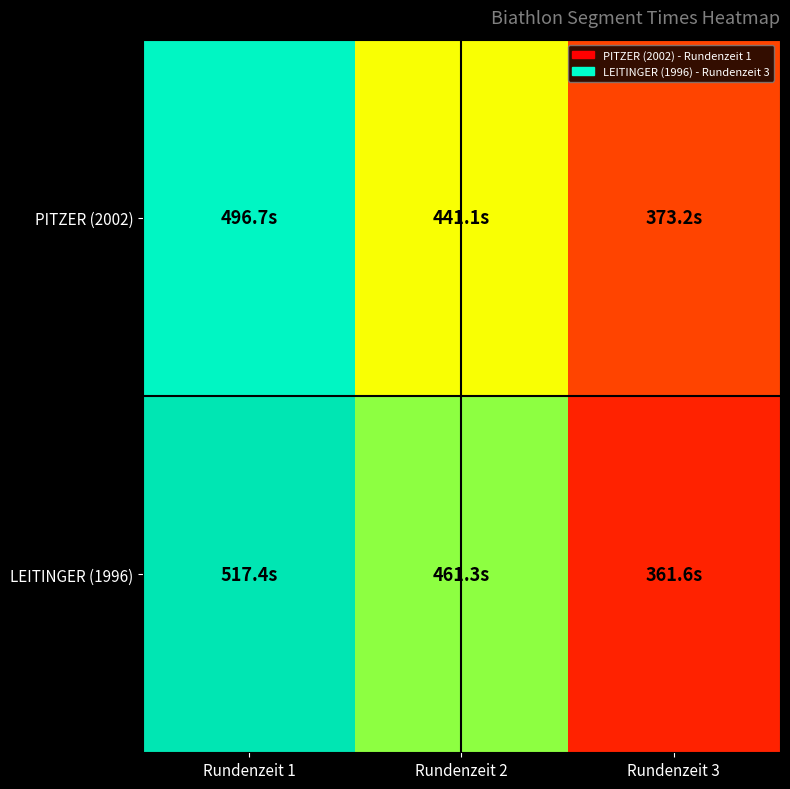

Reading left to right, list all the values displayed in this chart.

PITZER (2002): Rundenzeit 1=496.7	Rundenzeit 2=441.1	Rundenzeit 3=373.2
LEITINGER (1996): Rundenzeit 1=517.4	Rundenzeit 2=461.3	Rundenzeit 3=361.6